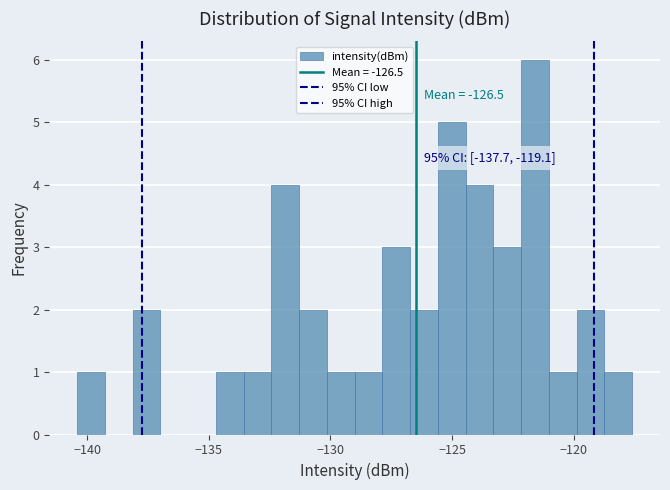

Read against the x-axis, roughly where is the centre of the tallest bar?

-121.5